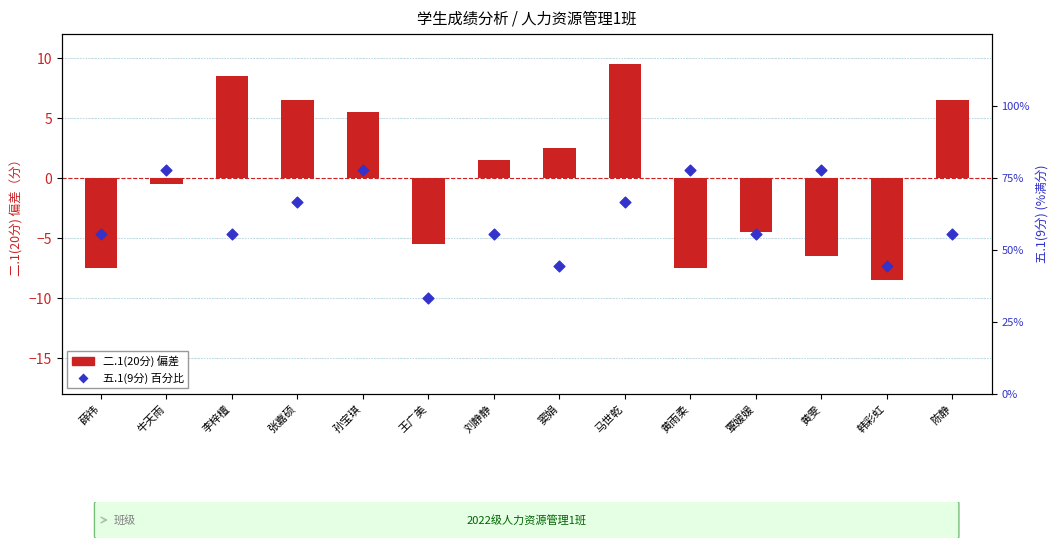

Is the value of 二.1(20分) (偏差) at 黄雨柔 greater than the value of 五.1(9分) 百分比 at 孙宝琪?

No